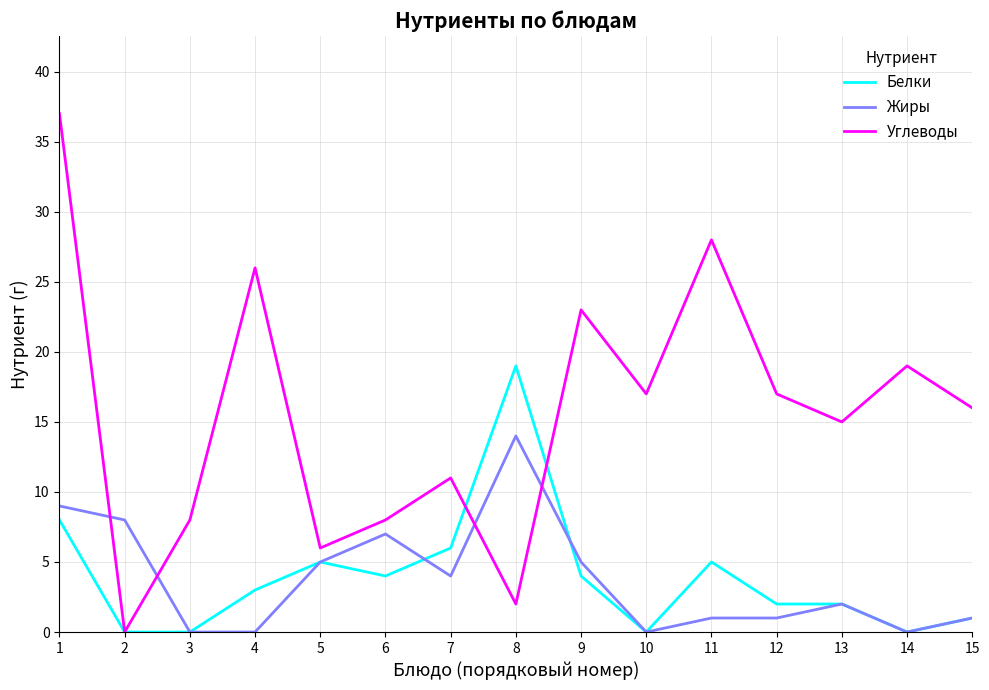

What is the total value across all series at 7?

21